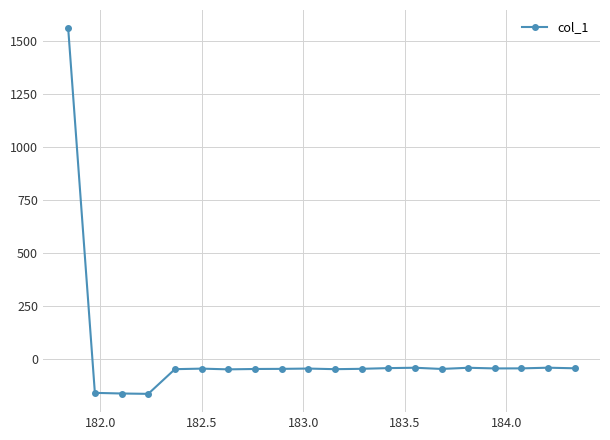

How many positive values are there?

1